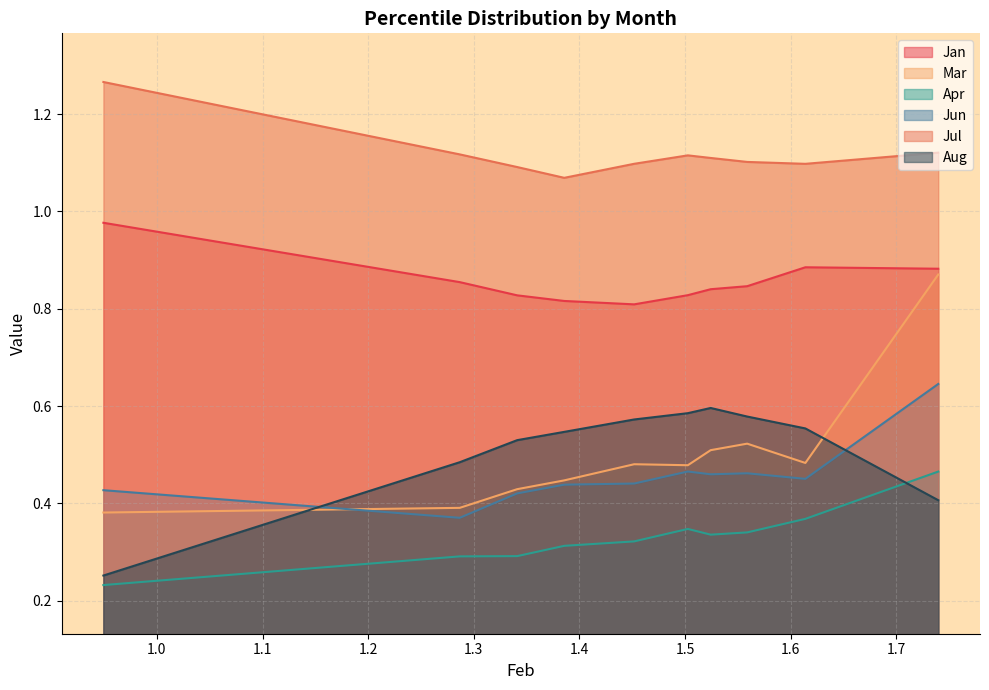

Does the chart have visible grid lines?

Yes